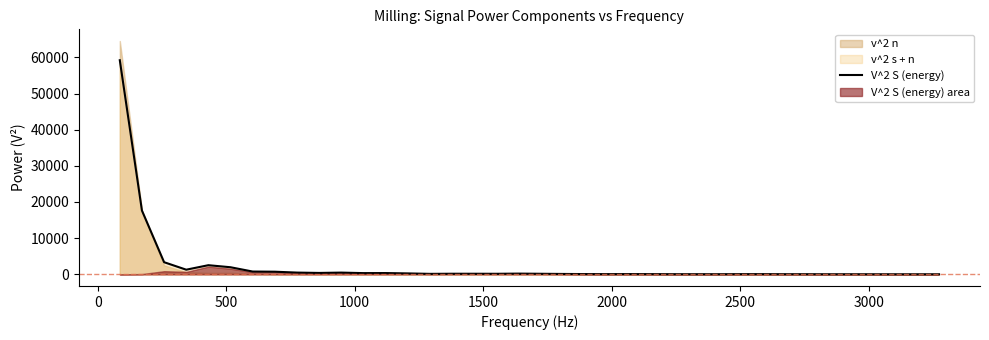

What is the maximum value for V^2 S (energy)?

59206.4